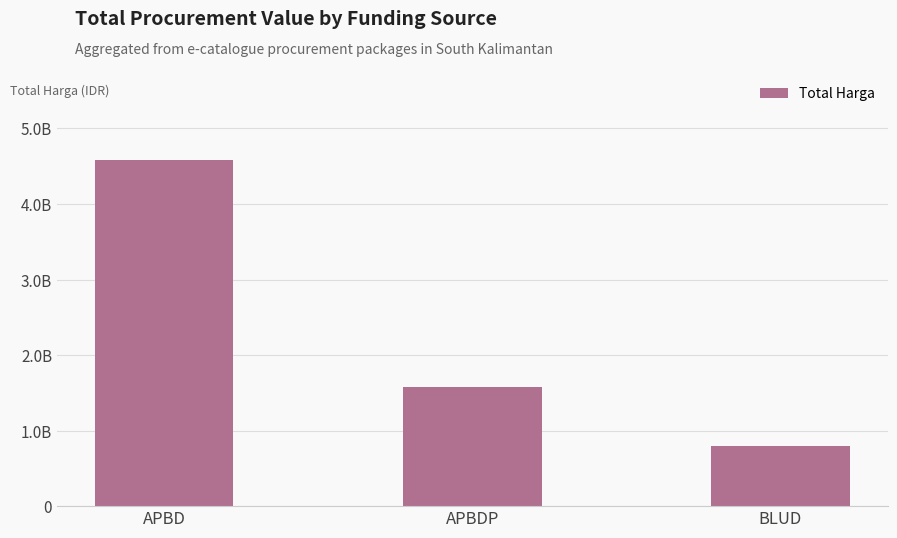

List the labels in order of value, smallest first.

BLUD, APBDP, APBD